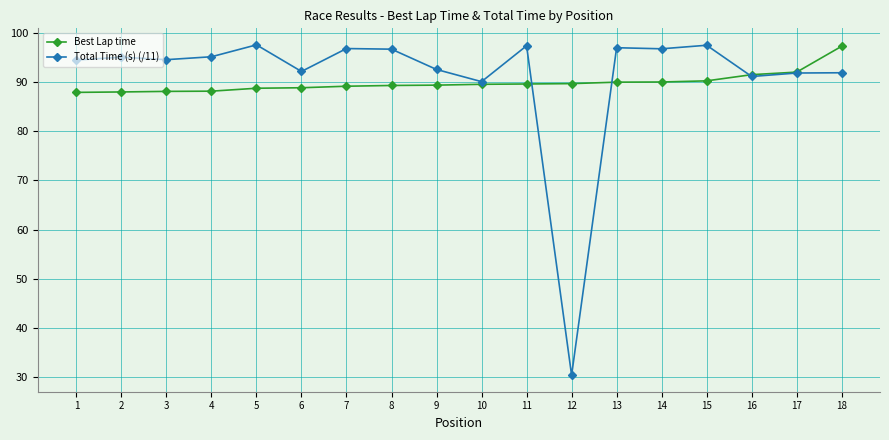

What value does the Best Lap time series have at 17?

92.0